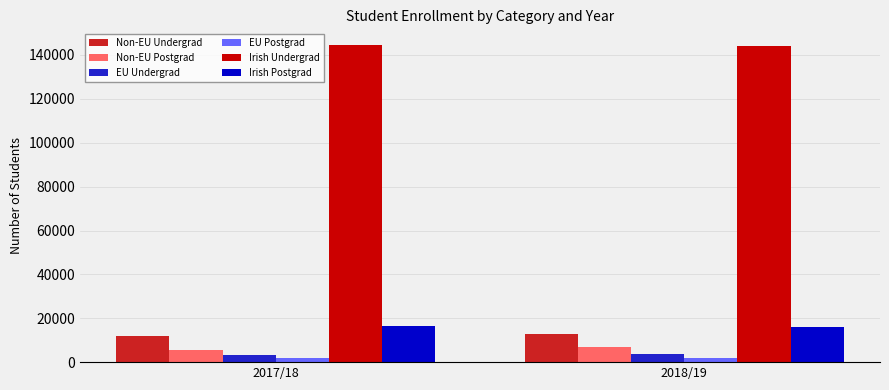

Is the value of EU Postgrad at 2018/19 greater than the value of Irish Undergrad at 2018/19?

No